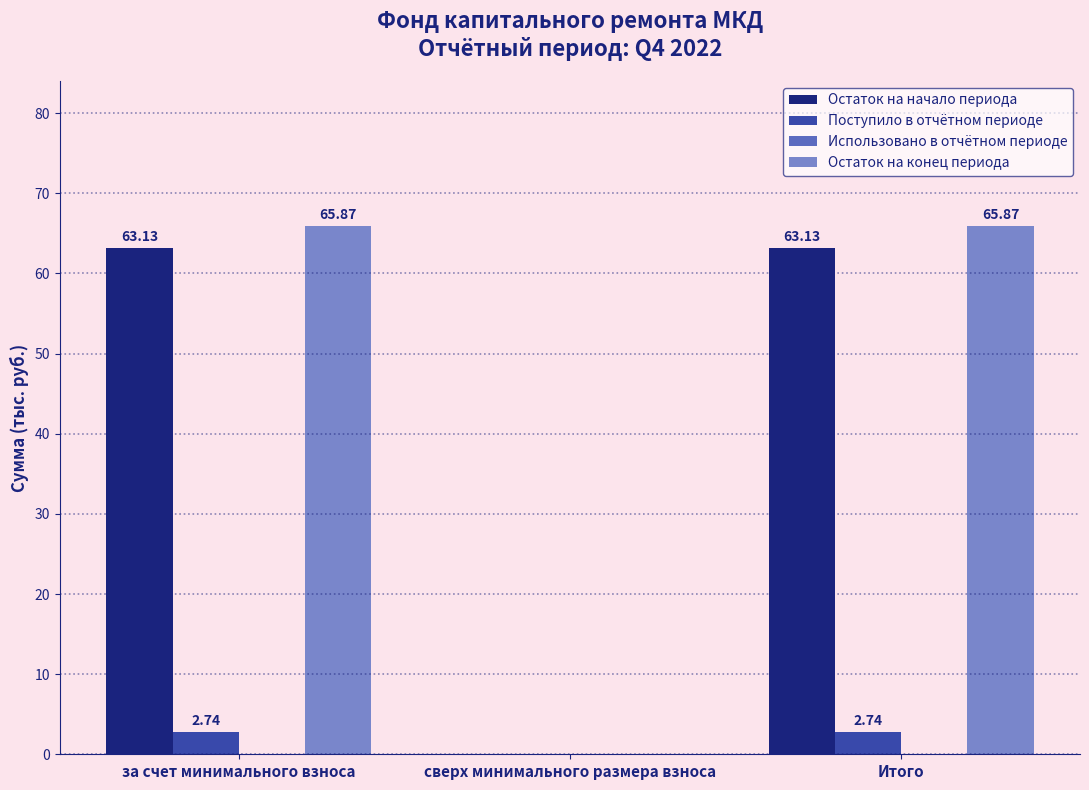

Is the value of Остаток на конец периода at за счет минимального взноса greater than the value of Остаток на начало периода at Итого?

Yes